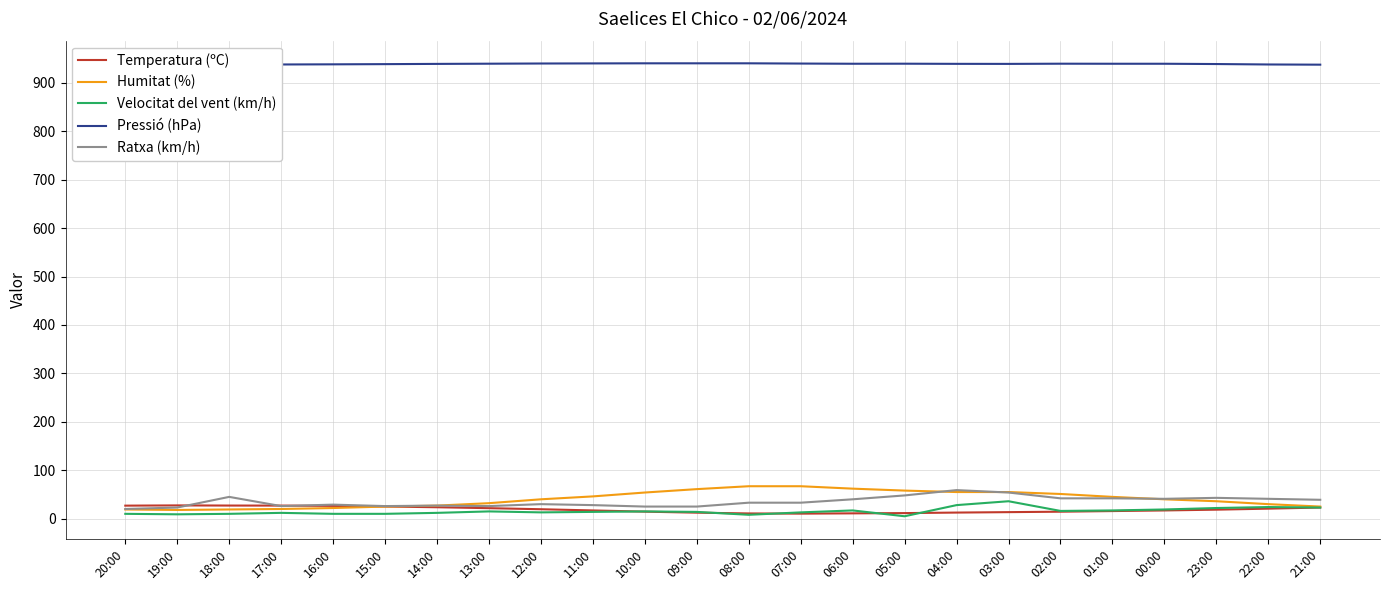

Where do Ratxa (km/h) and Temperatura (ºC) first cross each other?

19:00 and 18:00